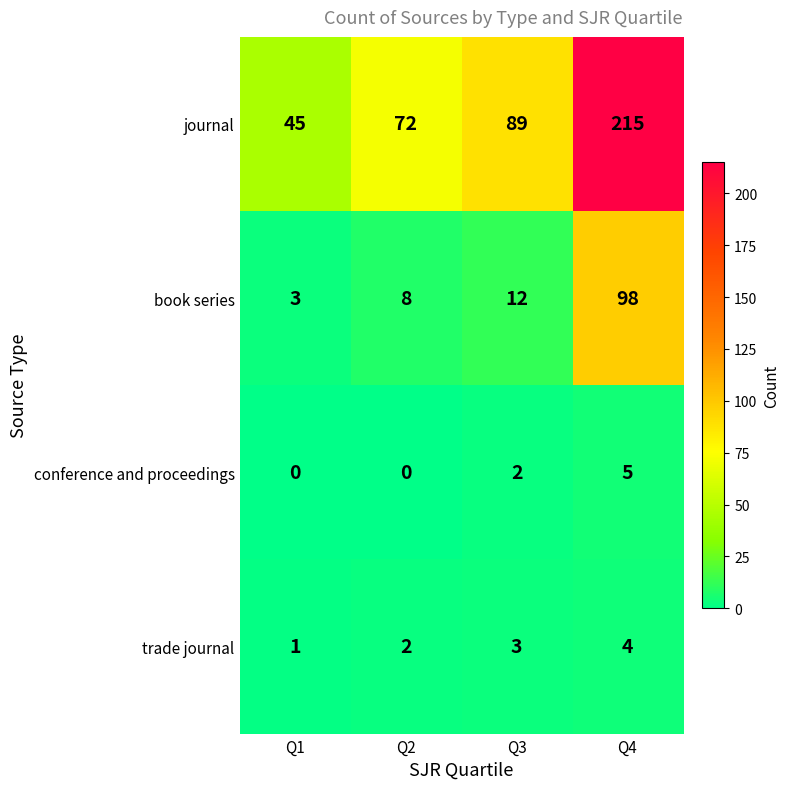

Which label corresponds to the largest value in the chart?

Q4